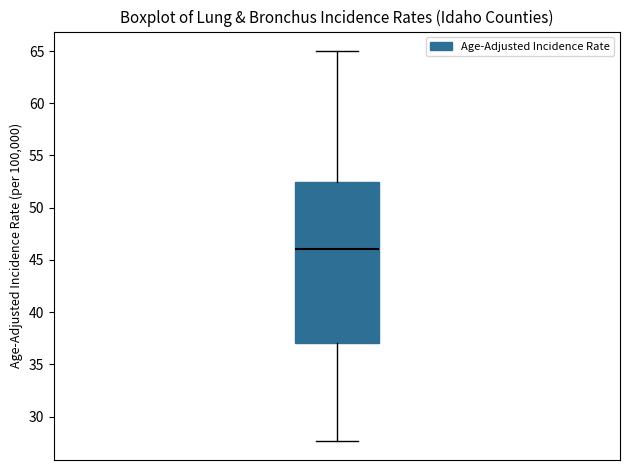

Transcribe this box plot: give where the median line is, the range the box spans, and where the two whiskers end, as read against the y-axis. The values are not printed on the chart, so give them approximately, as read against the axis.

median 46.0, box 37.0 to 52.5, whiskers 27.5 to 65.0